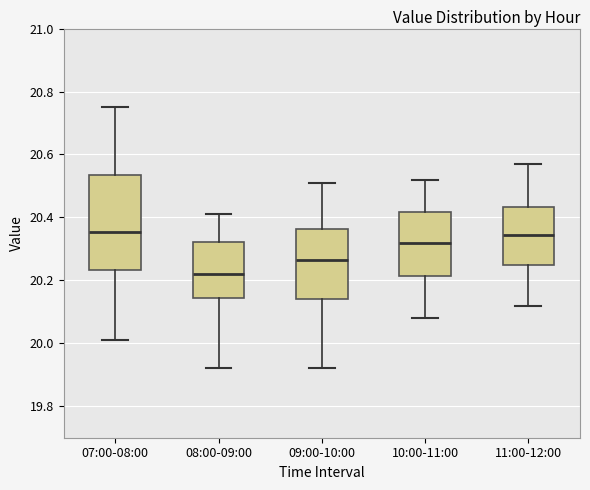

Reading left to right, read every box against the y-axis: the position of its median line, the range the box covers, and the ends of its whiskers. The values are not printed on the chart, so give them approximately, as read against the axis.

07:00-08:00: median 20.36, box 20.24 to 20.54, whiskers 20.02 to 20.76
08:00-09:00: median 20.22, box 20.14 to 20.32, whiskers 19.92 to 20.42
09:00-10:00: median 20.26, box 20.14 to 20.36, whiskers 19.92 to 20.52
10:00-11:00: median 20.32, box 20.22 to 20.42, whiskers 20.08 to 20.52
11:00-12:00: median 20.34, box 20.26 to 20.44, whiskers 20.12 to 20.58